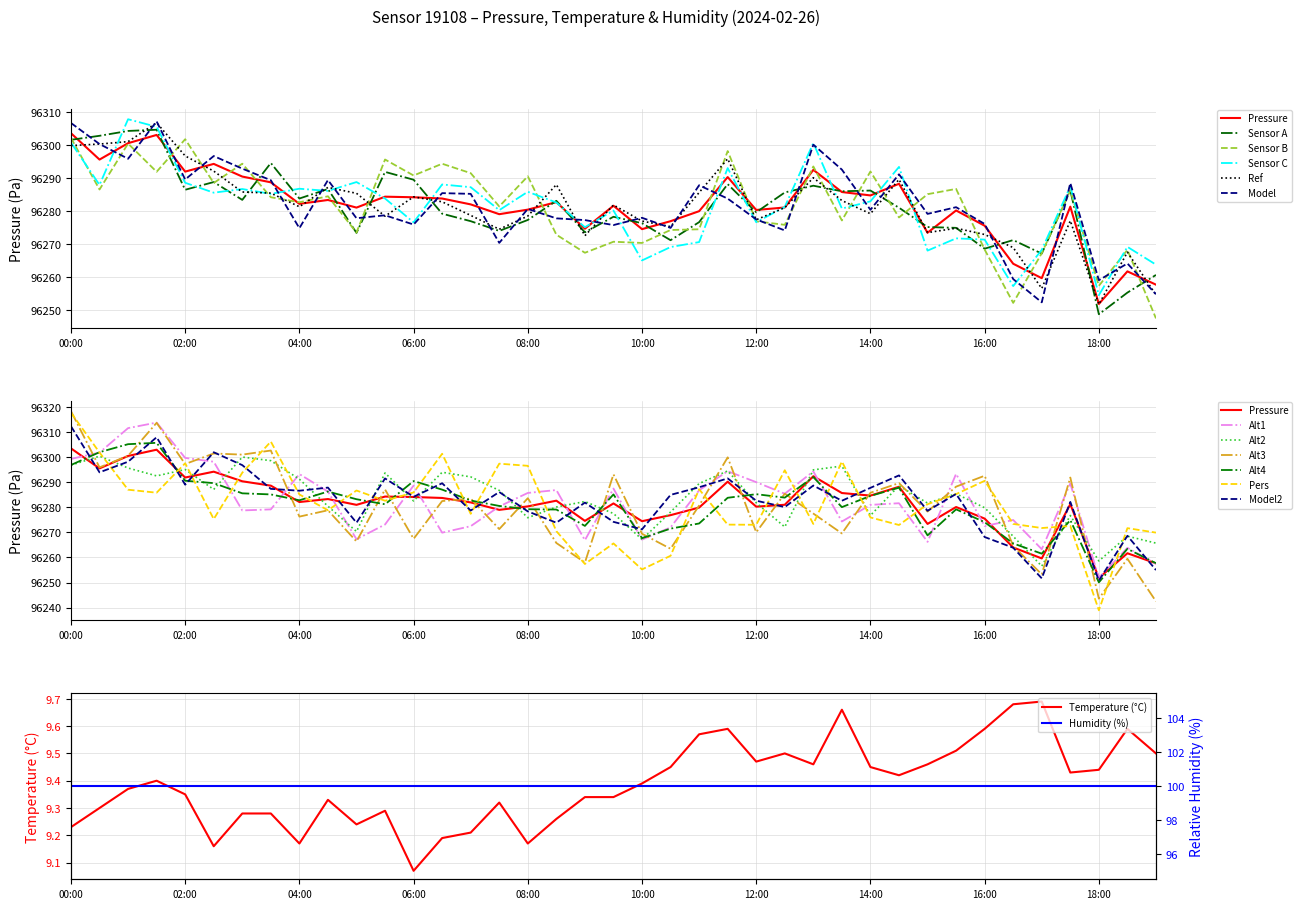

At which label does Temperature (°C) reach its minimum?

06:00